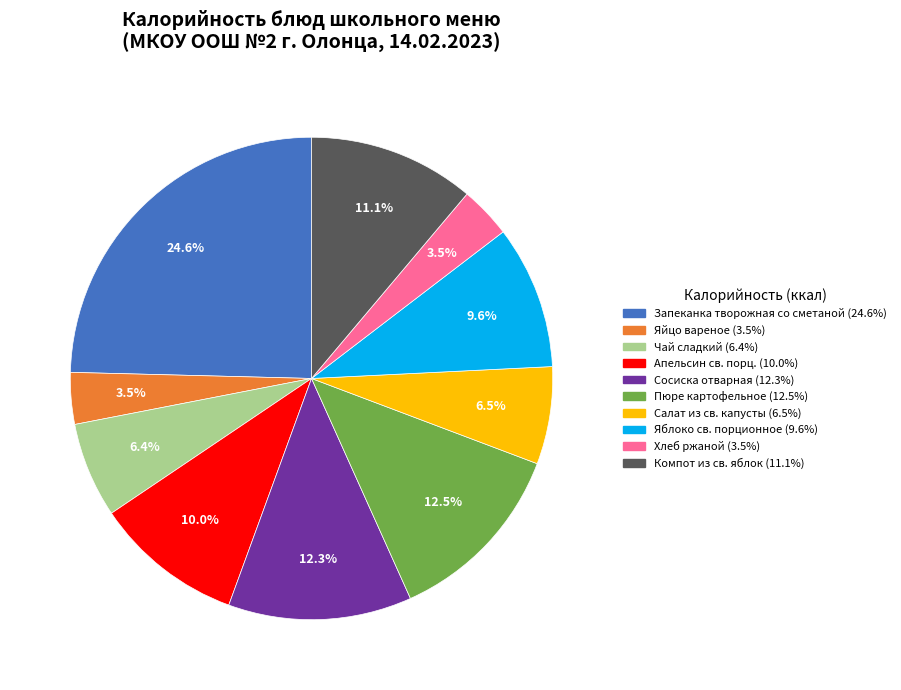

Do Апельсин св. порц. and Компот из св. яблок together represent more than half of the pie?

No